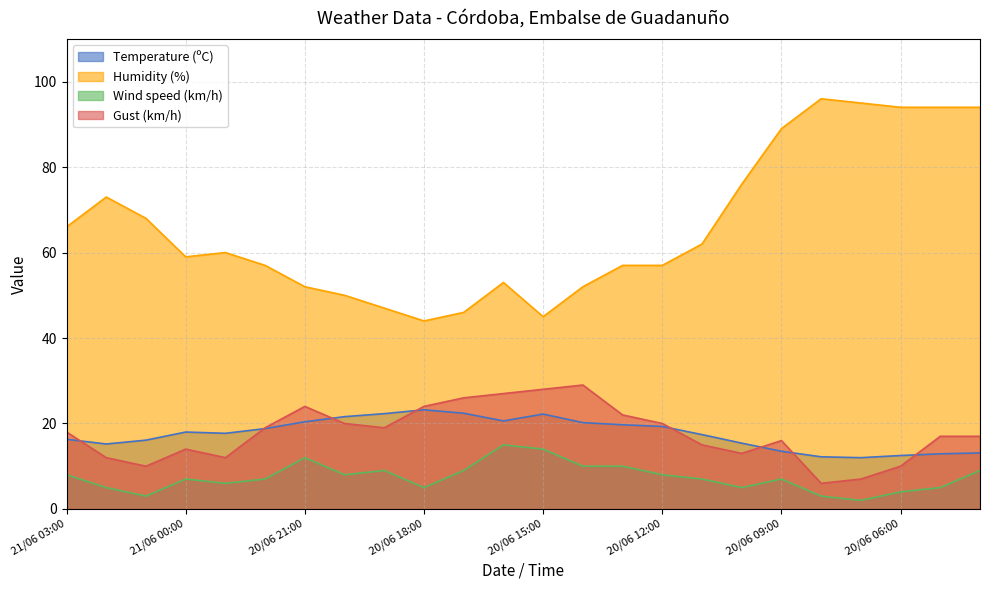

Rank the categories by Humidity (%) value from lowest to highest.

20/06 18:00, 20/06 15:00, 20/06 17:00, 20/06 19:00, 20/06 20:00, 20/06 21:00, 20/06 14:00, 20/06 16:00, 20/06 22:00, 20/06 13:00, 20/06 12:00, 21/06 00:00, 20/06 23:00, 20/06 11:00, 21/06 03:00, 21/06 01:00, 21/06 02:00, 20/06 10:00, 20/06 09:00, 20/06 06:00, 20/06 05:00, 20/06 04:00, 20/06 07:00, 20/06 08:00